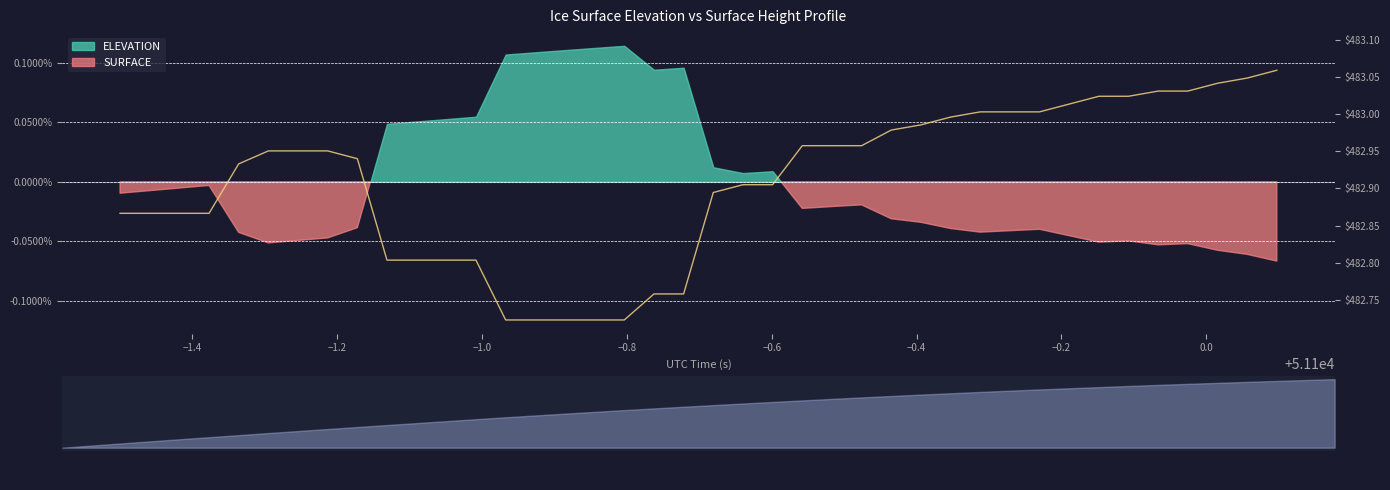

The value at 15 is -0.1. True or false?

False